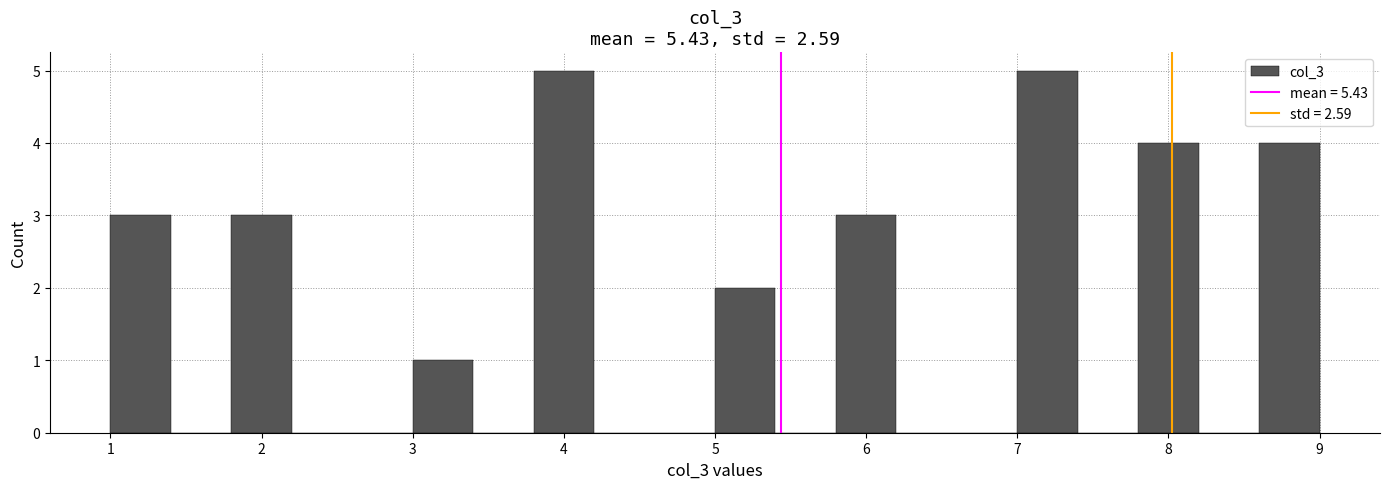

What is the height of the bar covering 5.8 to 6.2 on the x-axis? The values are not printed on the chart, so give them approximately, as read against the axis.

3